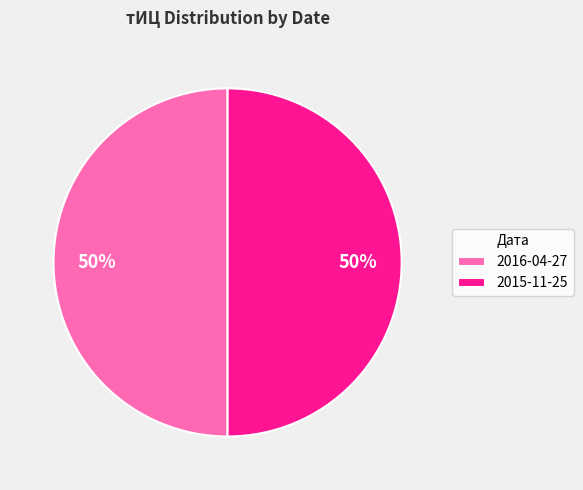

True or false: 2016-04-27 accounts for 41% of the total.

False